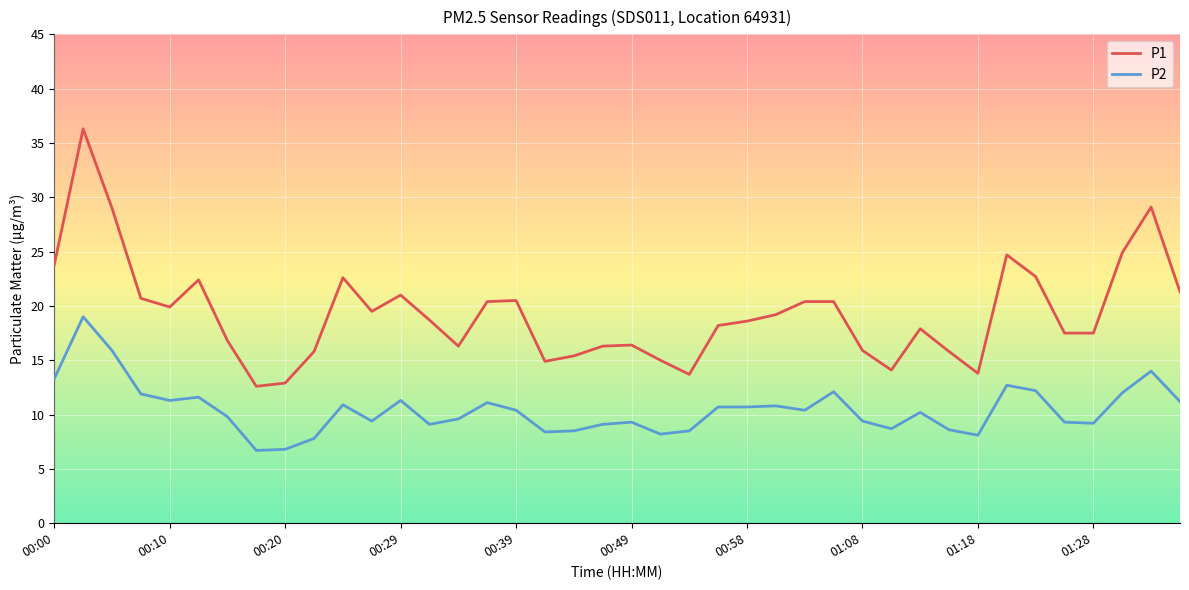

True or false: P1 and P2 intersect in this chart.

False